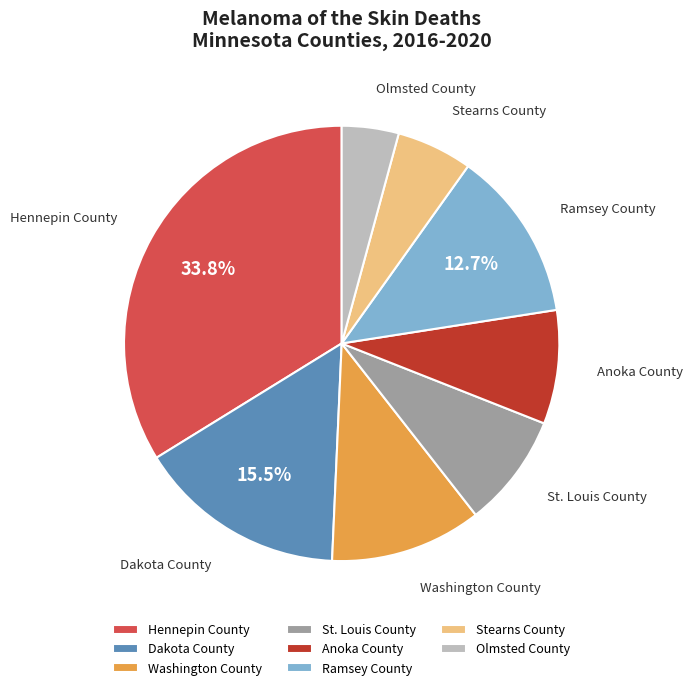

Which slice is the largest?

Hennepin County